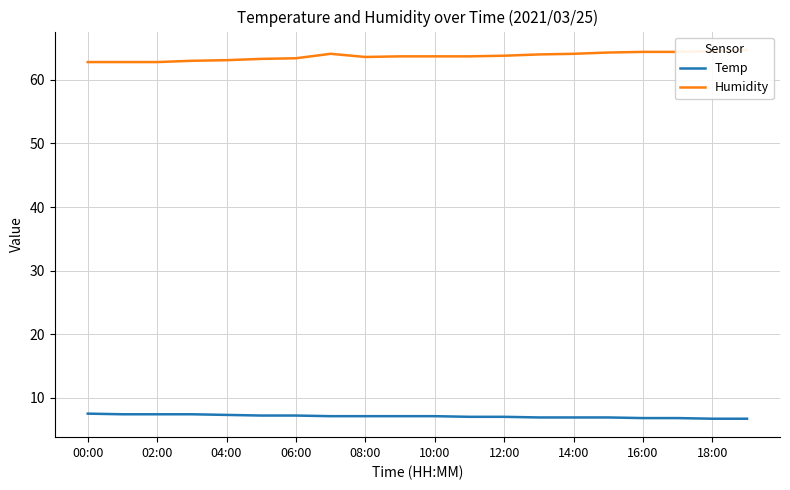

What is the minimum value for Temp?

6.7